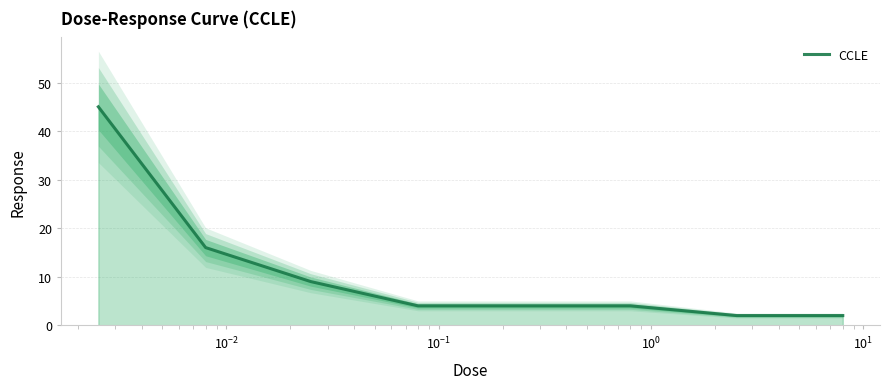

Does the chart display data point markers on the line(s)?

No